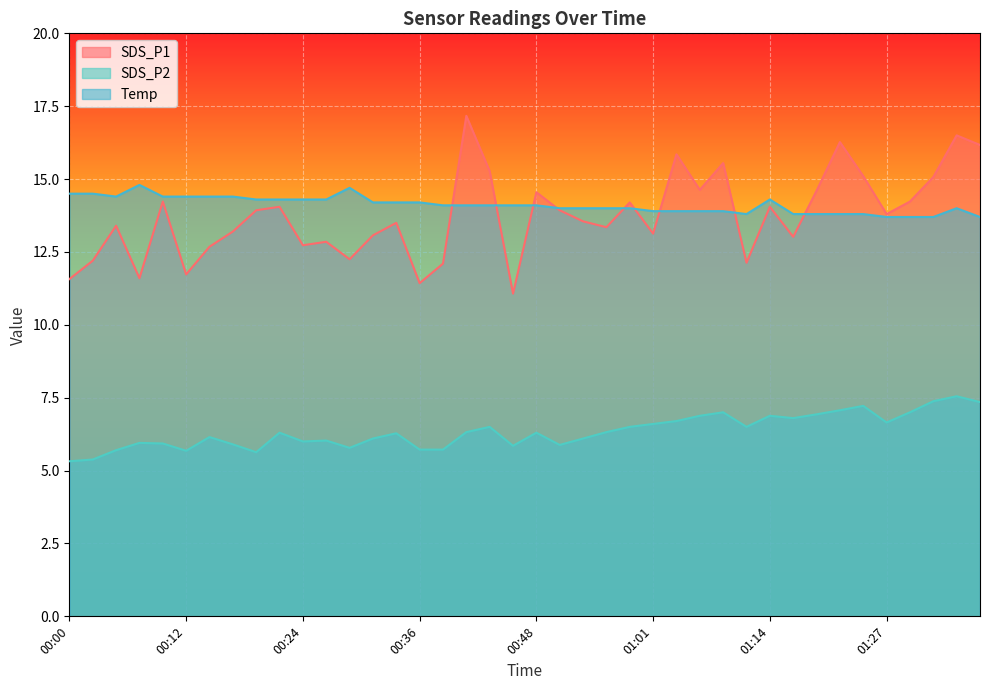

Is the value of SDS_P2 at 00:46 greater than the value of Temp at 01:06?

No